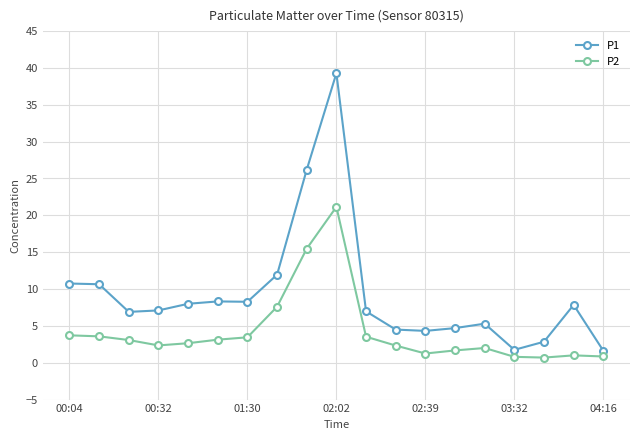

What is the value of the P1 point at the 12th from the left?

4.5